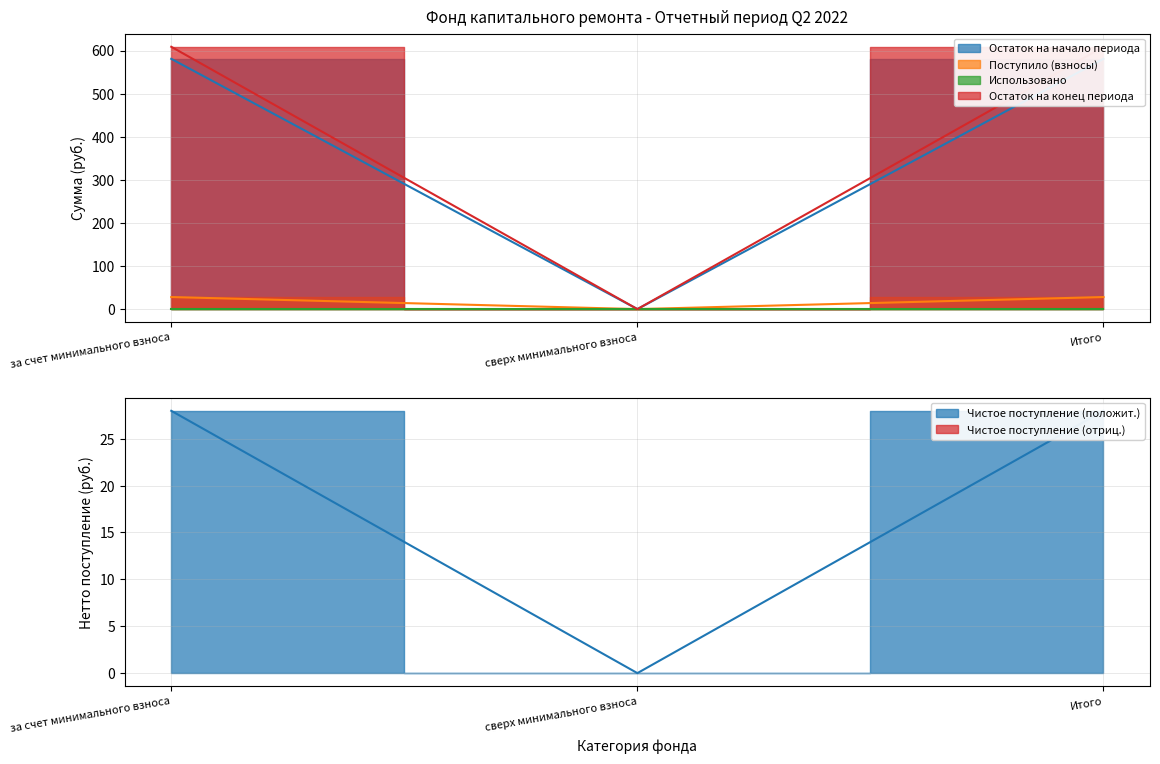

The value of Остаток на начало периода at за счет минимального взноса is 580.8. True or false?

True